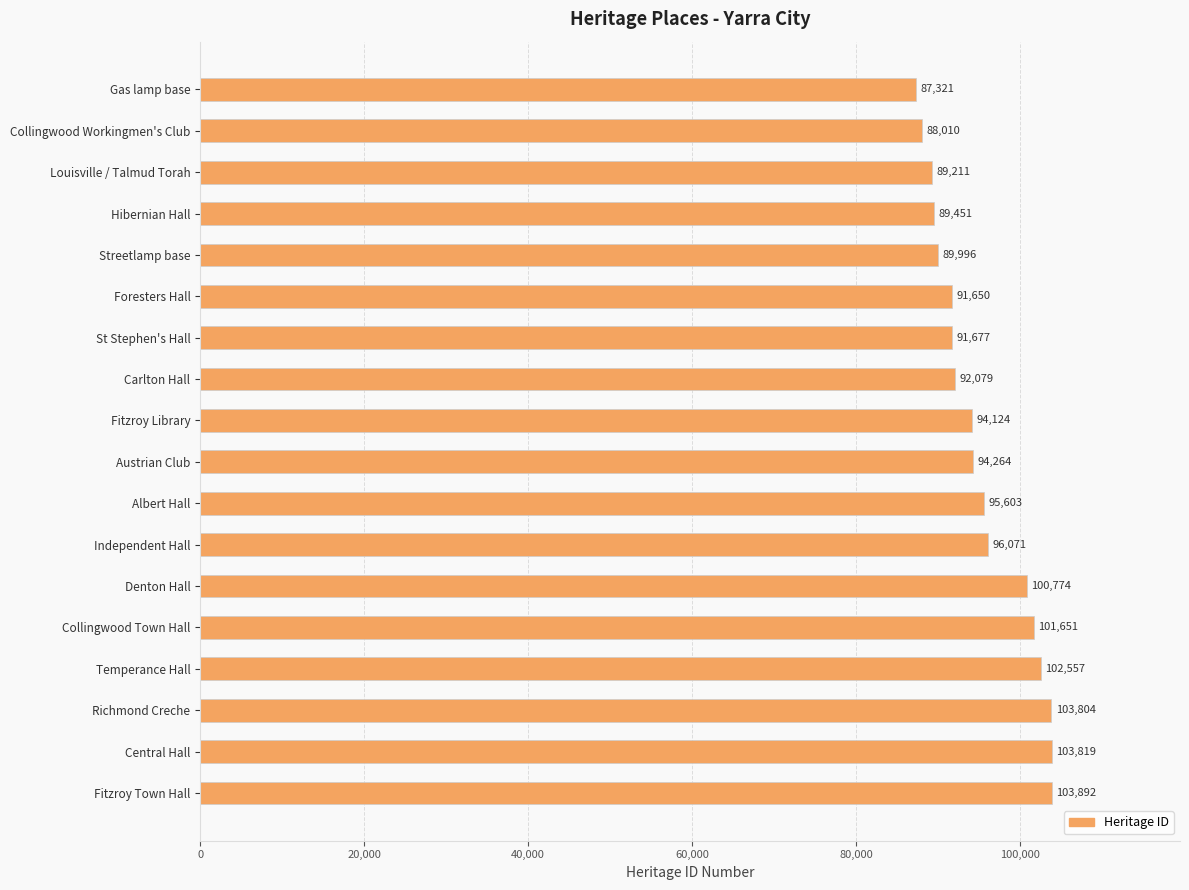

What is the difference between the values at Independent Hall and Fitzroy Library?

1947